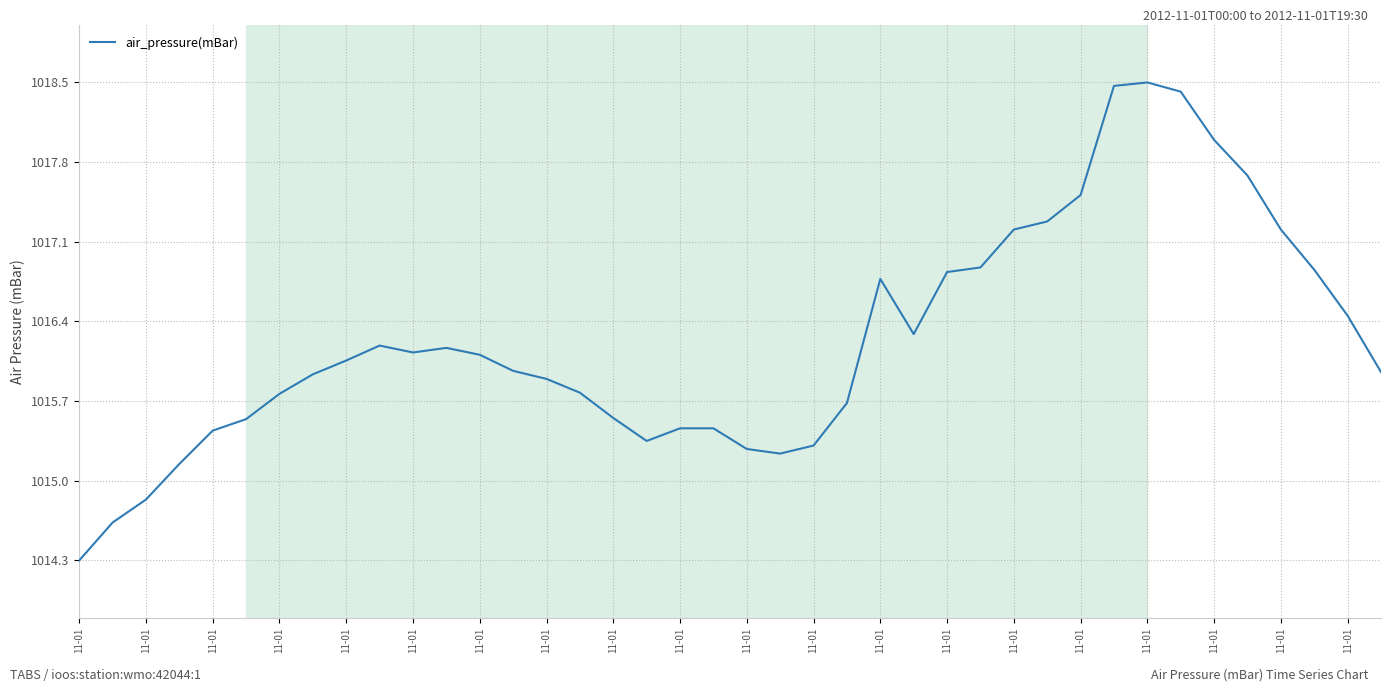

What is the smallest value displayed?

1014.3